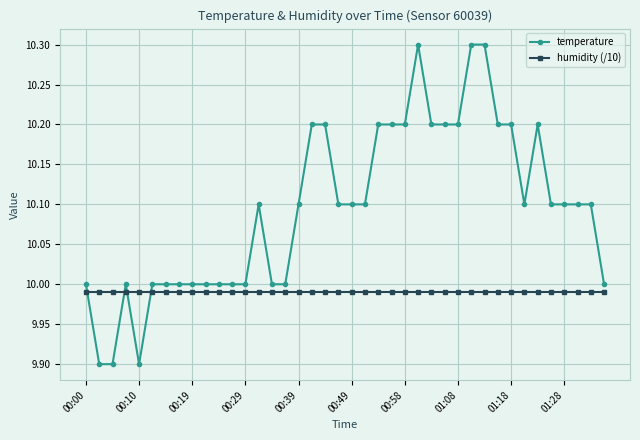

What are all the series names shown in the legend?

temperature, humidity (/10)